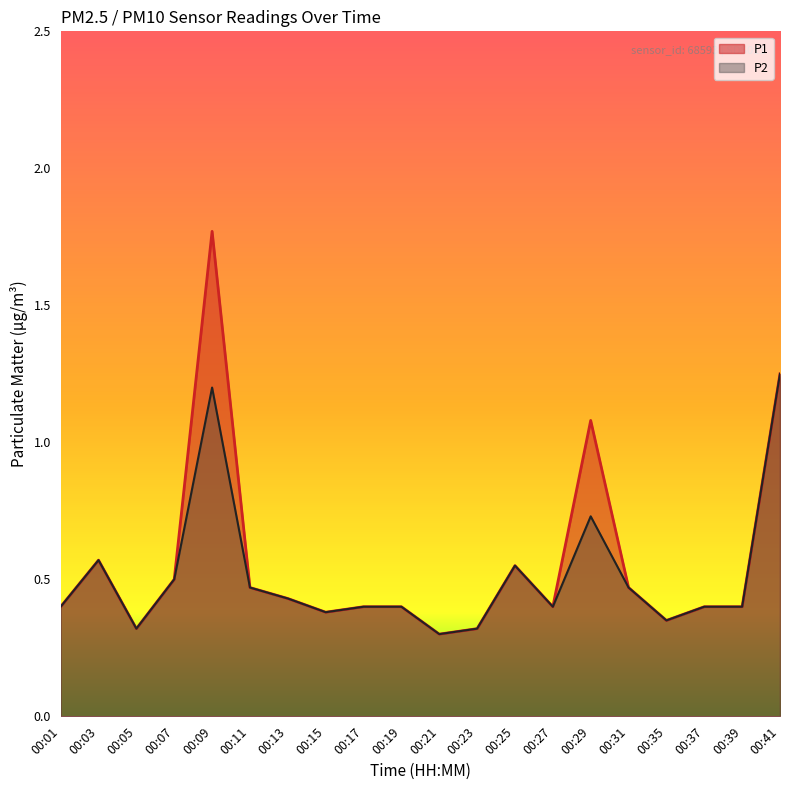

What is the difference between the maximum and second lowest values in the P2 series?

0.9